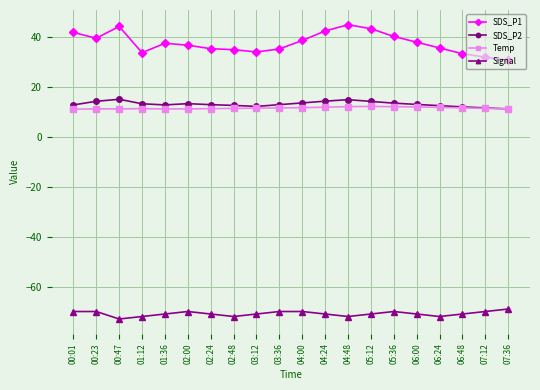

What position from the right is 02:00?

15